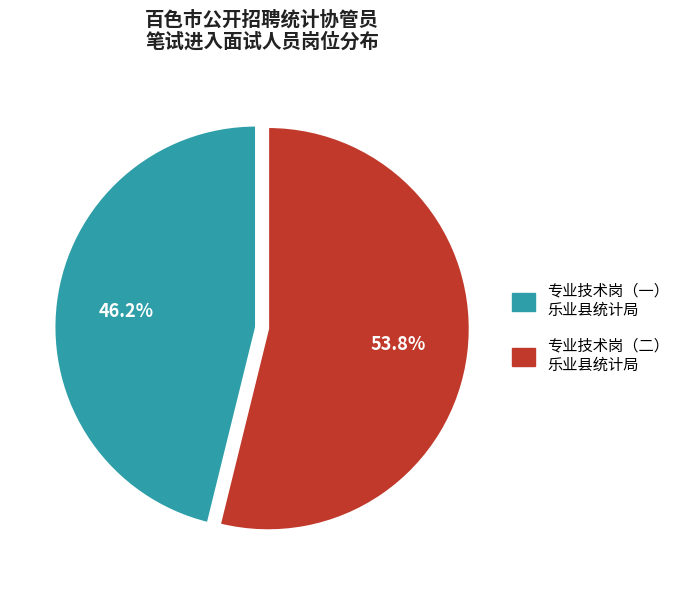

Is there any slice that represents more than half of the pie?

Yes